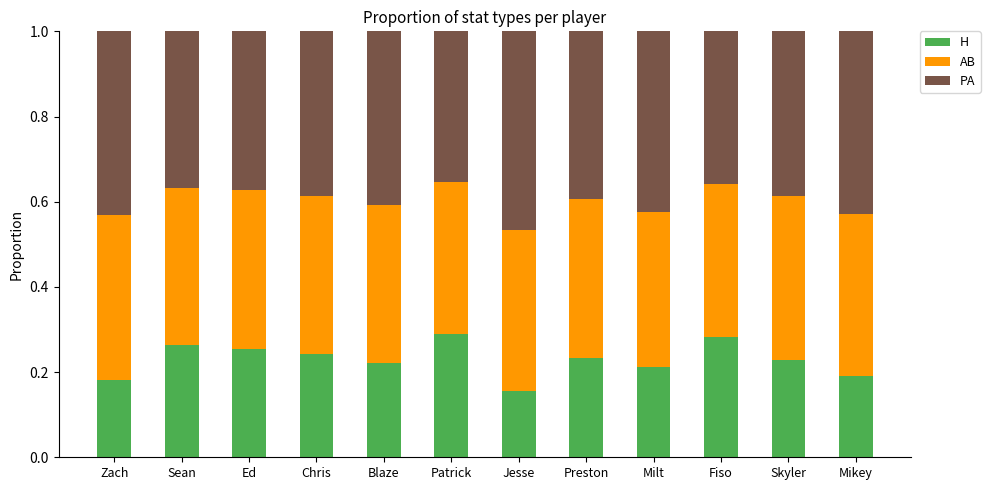

Are the bars grouped side by side (vs. stacked)?

No